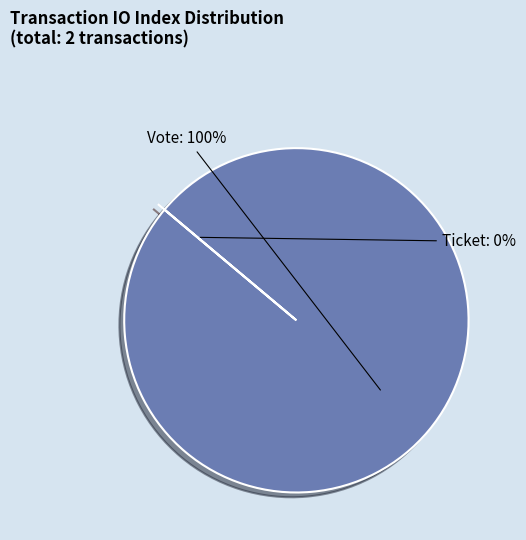

Is it true that Vote is 99% of the pie?

False